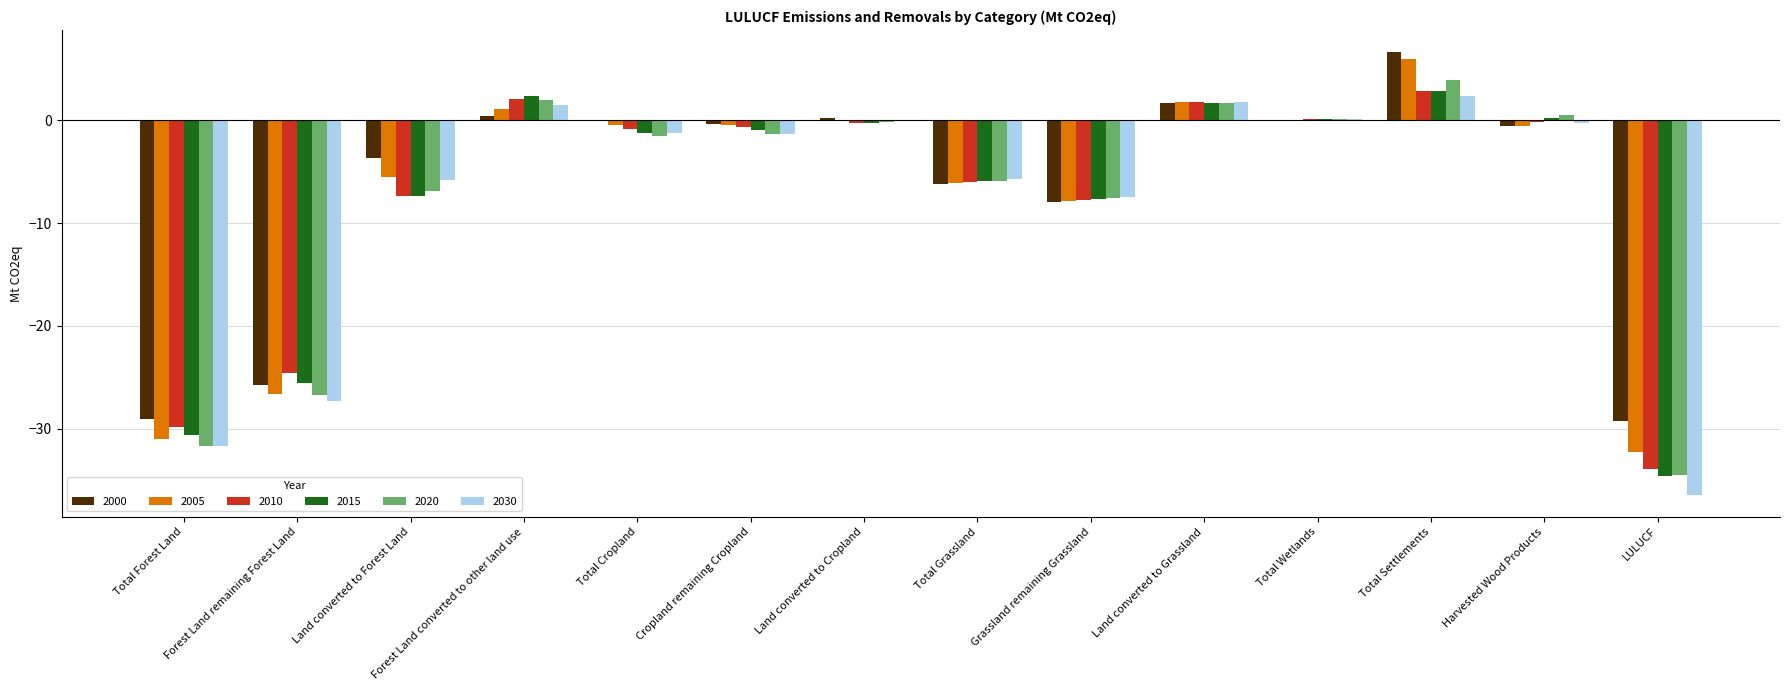

Between Land converted to Forest Land and Forest Land converted to other land use, which series saw the biggest shift?

2015